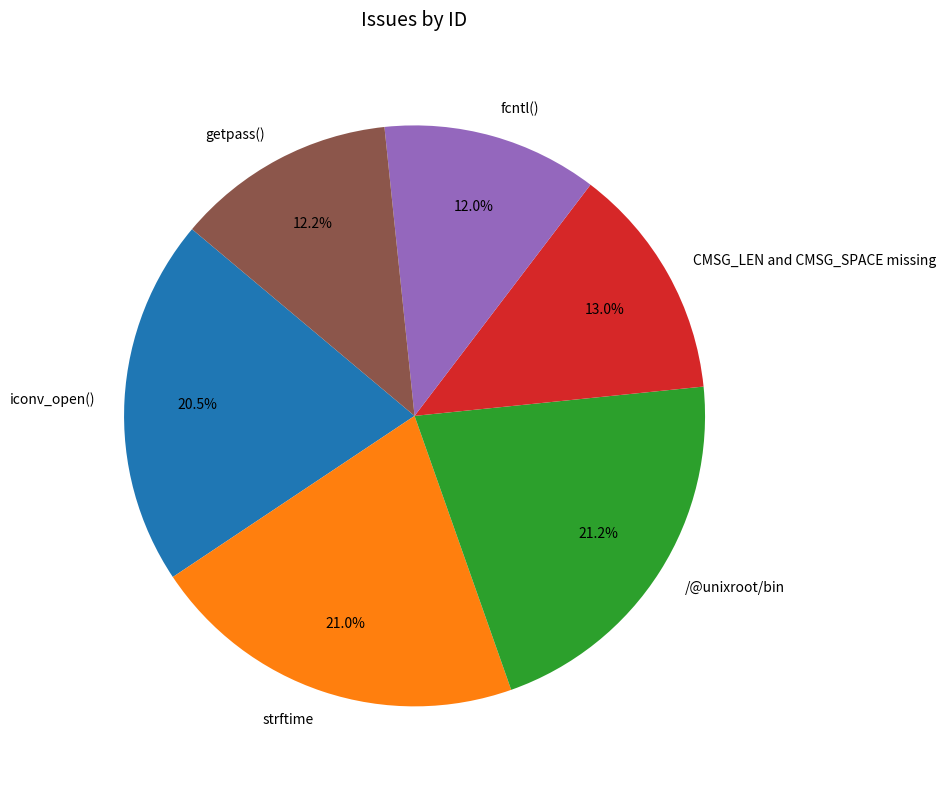

Is there a majority slice in this chart?

No